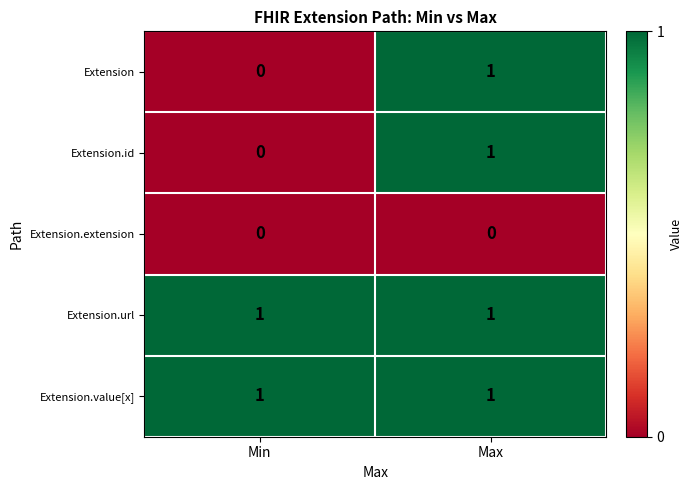

At which category is the sum across all series the highest?

Max